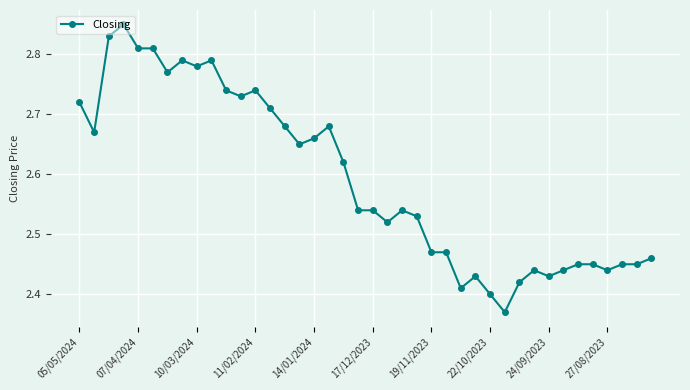

What is the sum of all values?

103.7